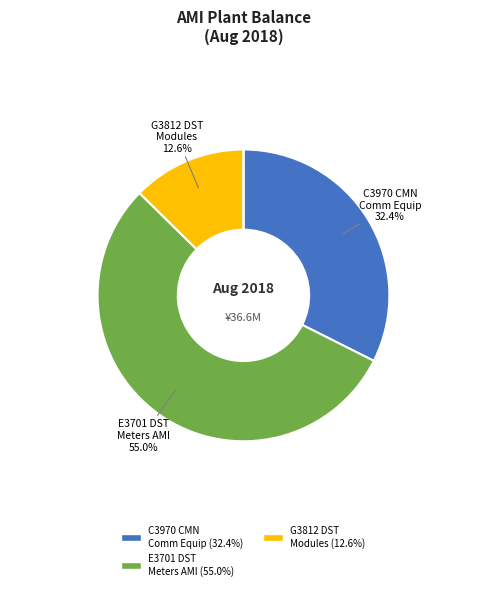

Is there any slice that represents more than half of the pie?

Yes